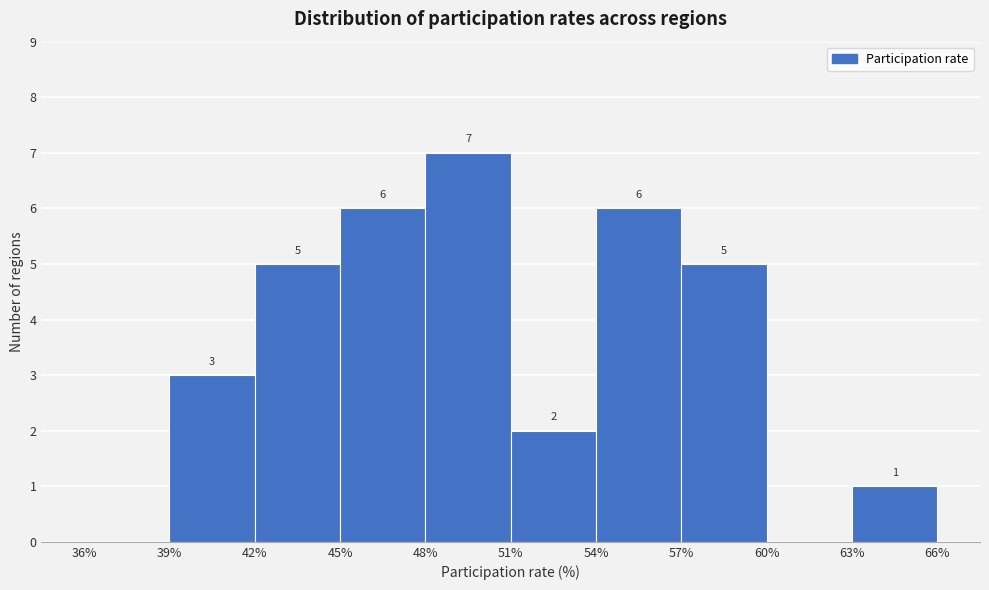

Which range on the x-axis has the tallest bar?

48% to 51%